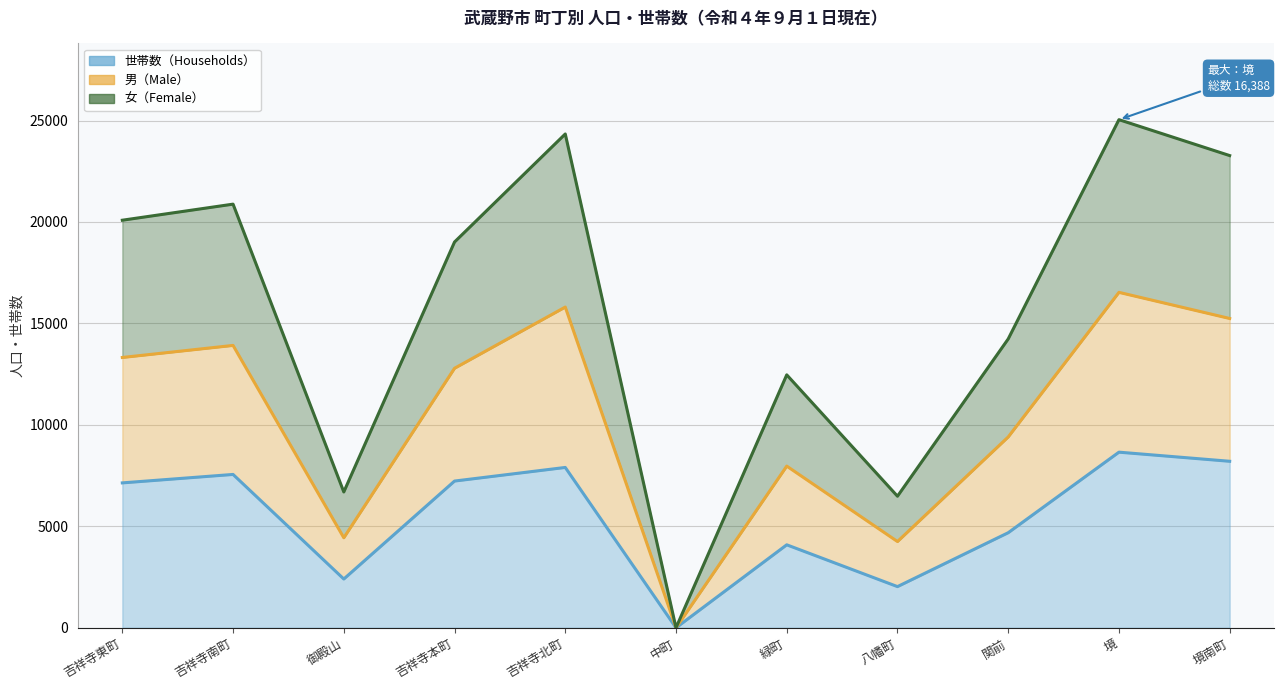

True or false: 男（Male） and 女（Female） intersect in this chart.

False